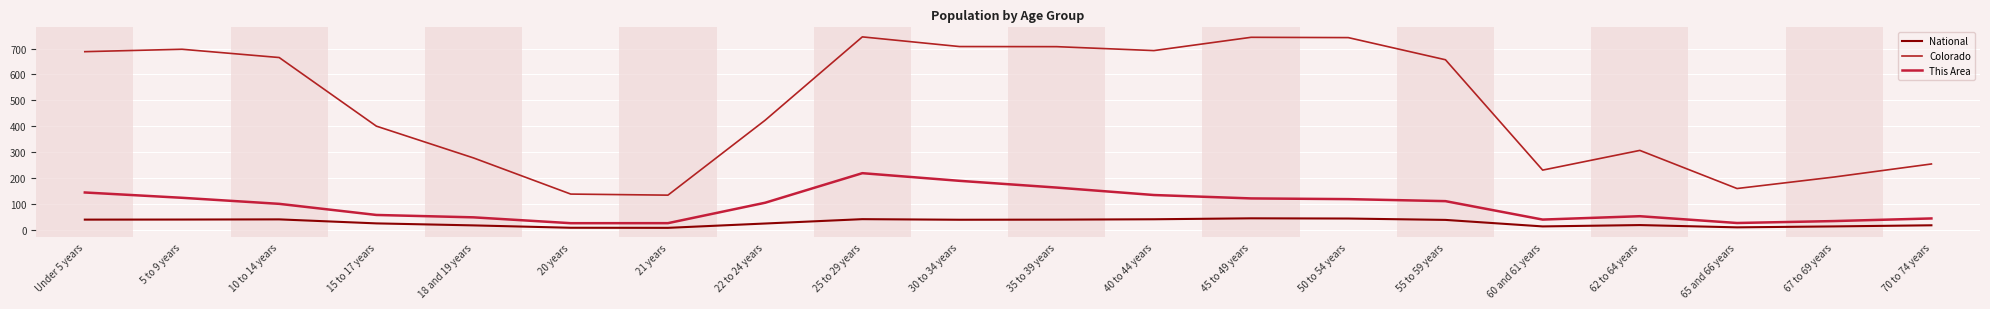

Which category has the lowest value across all series?

21 years